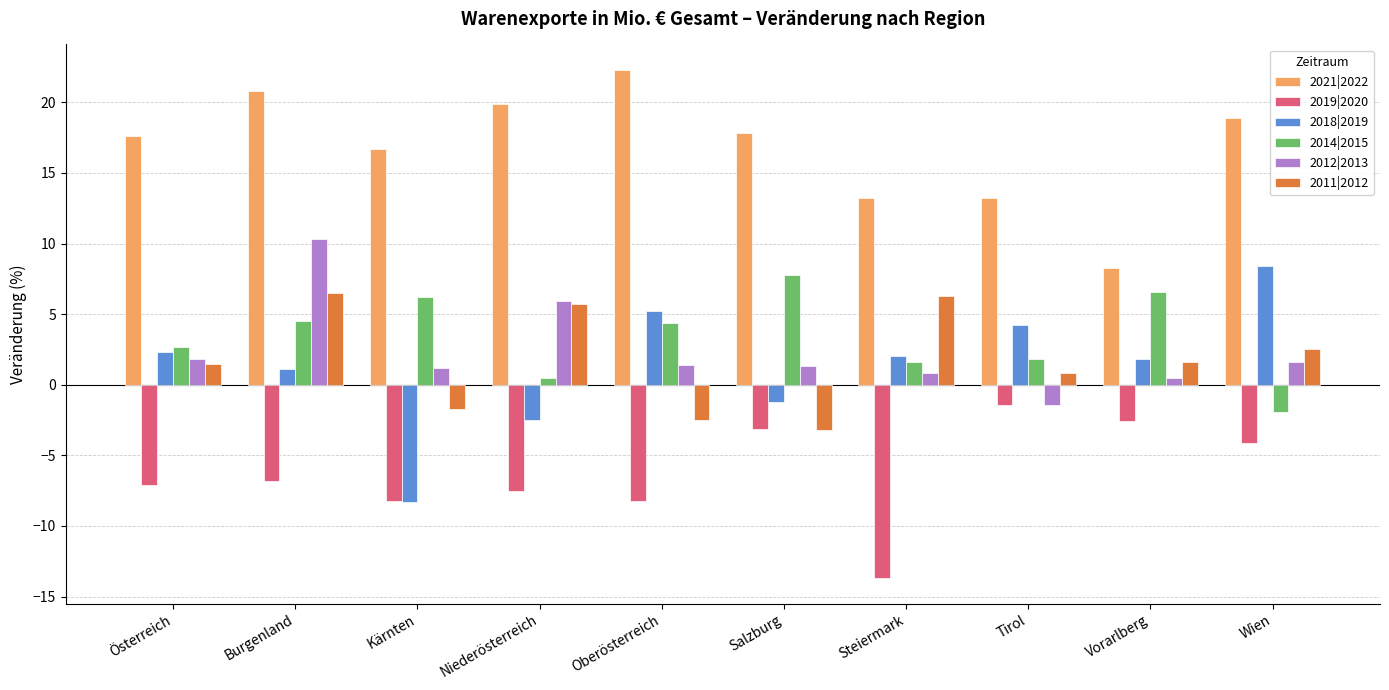

What position from the right is Niederösterreich?

7